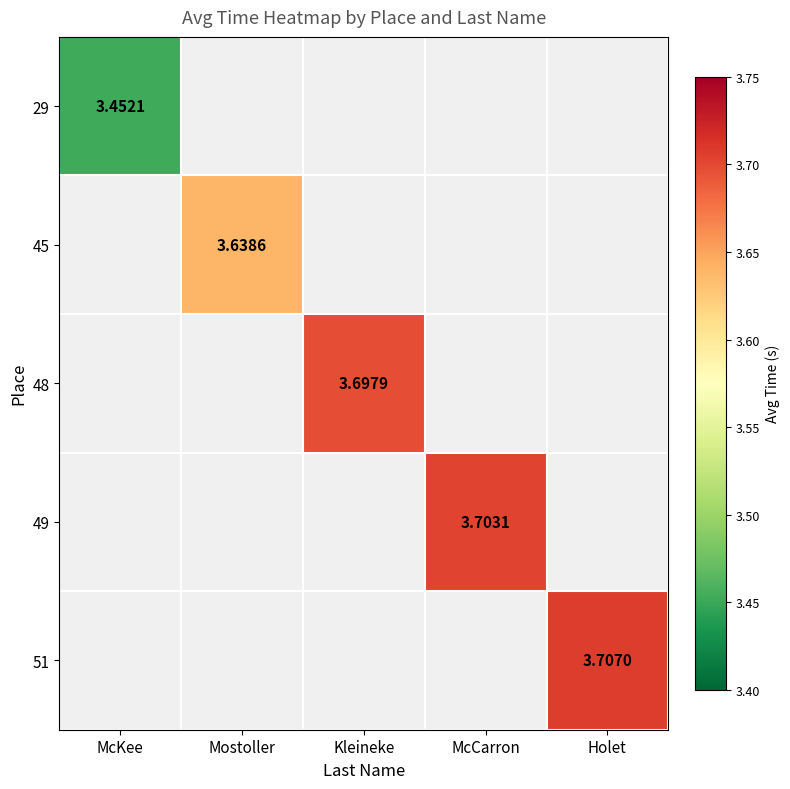

Which has a higher value, Mostoller or McCarron?

McCarron